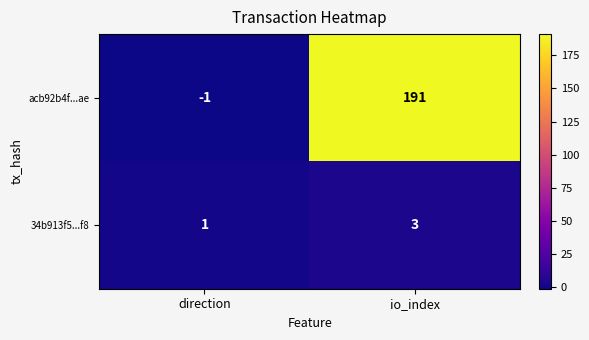

Which series has the largest total across all categories?

acb92b4f...ae